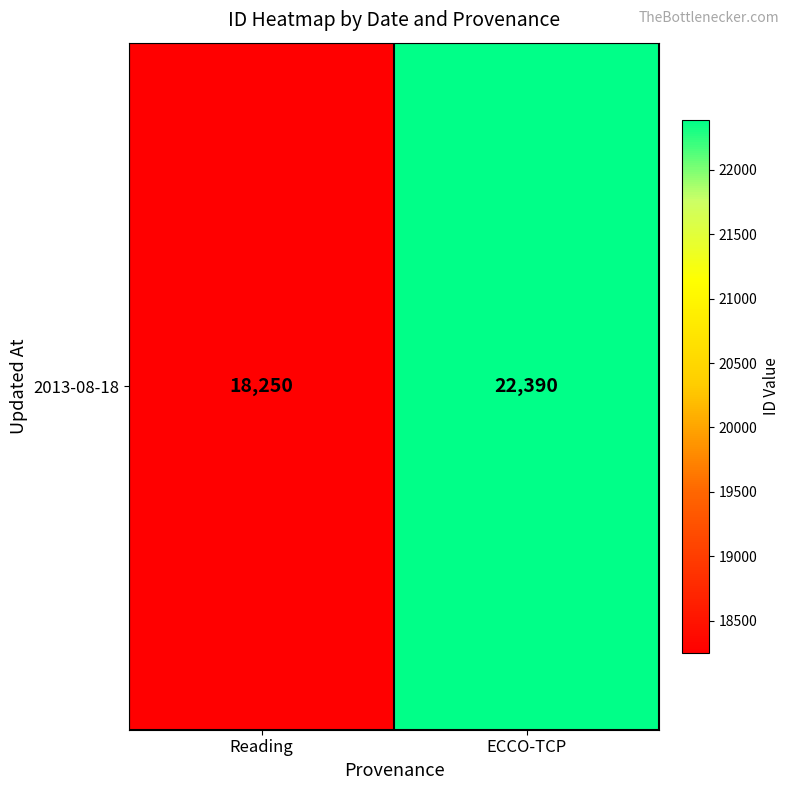

What is the sum of all values?

40640